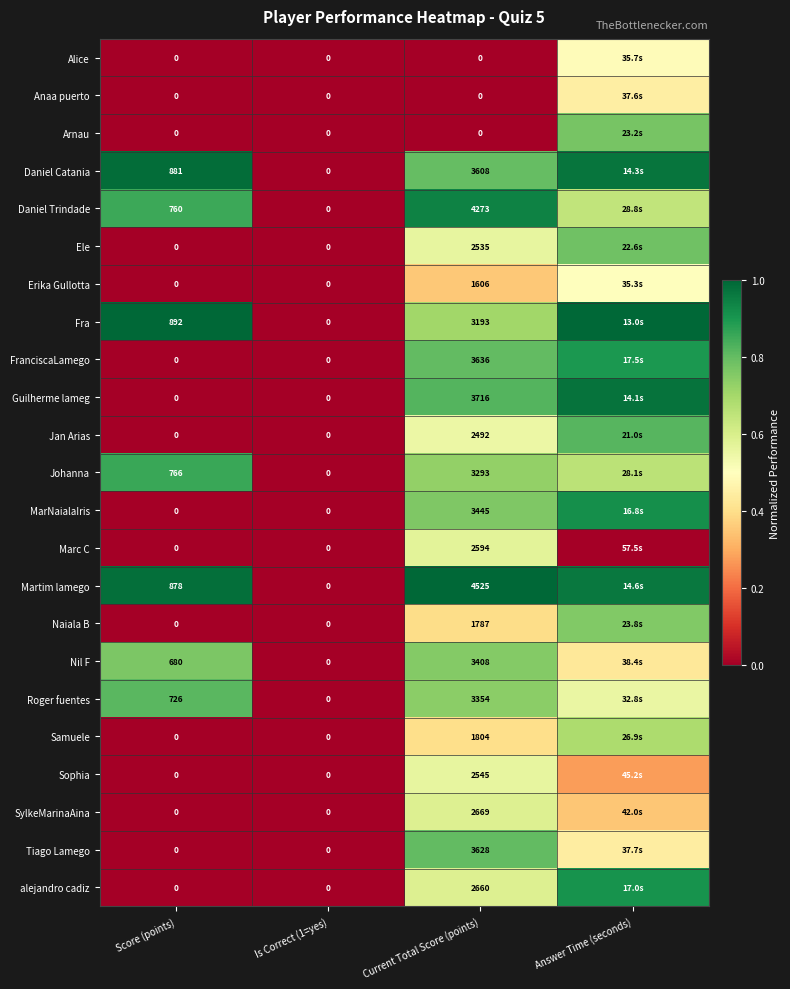

Is the value of FranciscaLamego at Is Correct (1=yes) greater than the value of Nil F at Current Total Score (points)?

No